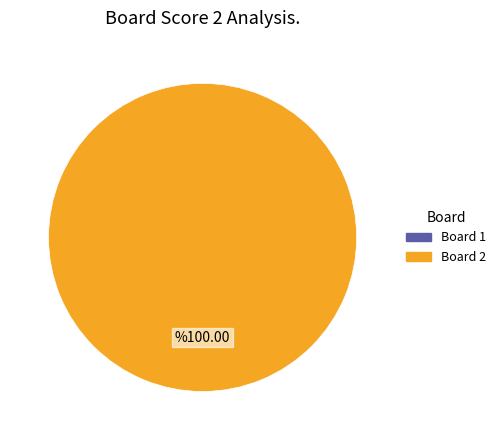

Combined, do 1 and 2 account for over 50%?

Yes